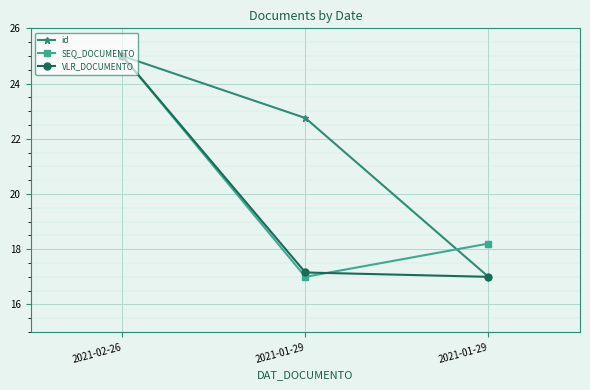

Is this an area chart (filled region under the line)?

No